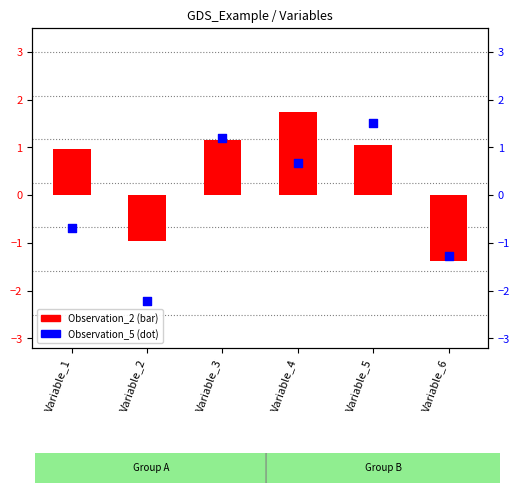

Which series has the largest total across all categories?

Observation_2